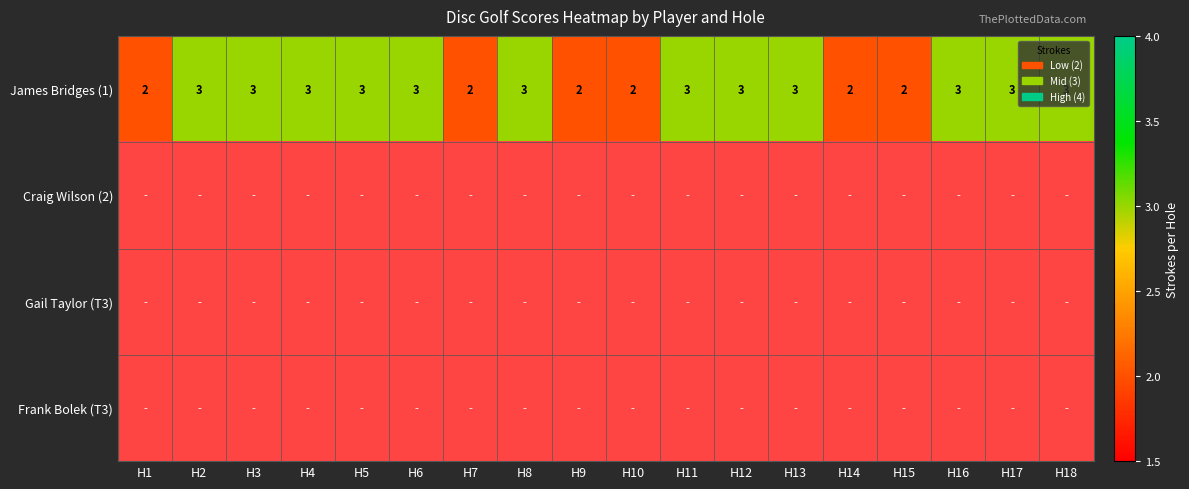

True or false: James Bridges (1) has a value of 4.2 at H17.

False